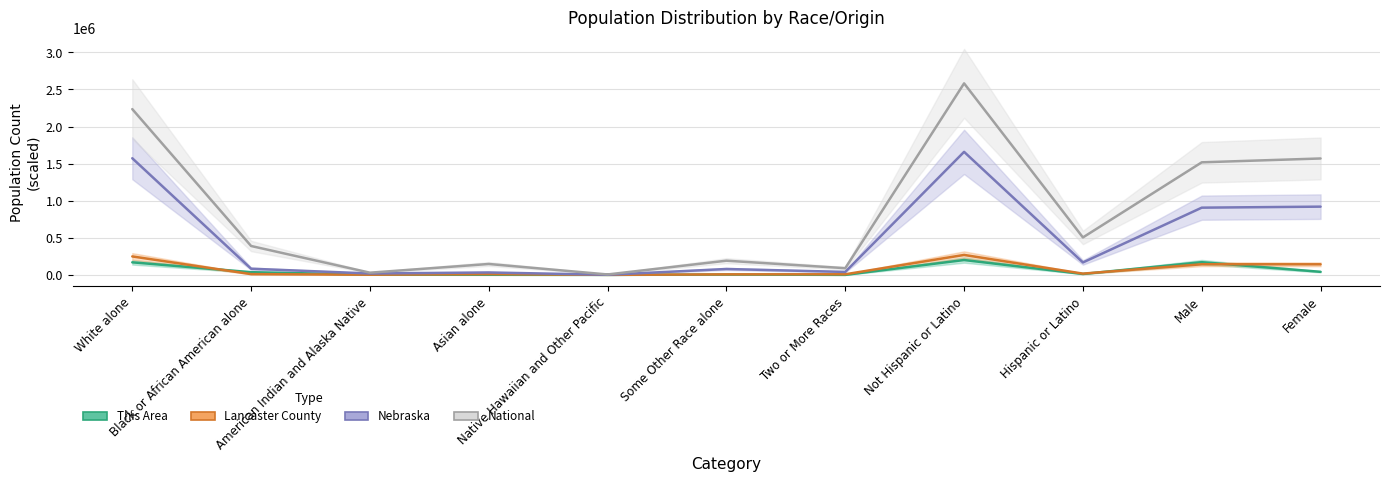

How many values in the National series are below 389293?

5